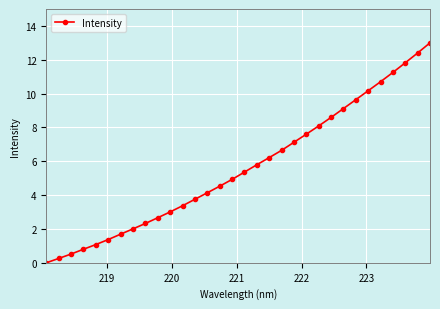

What is the value of the 24th point from the left?

8.6